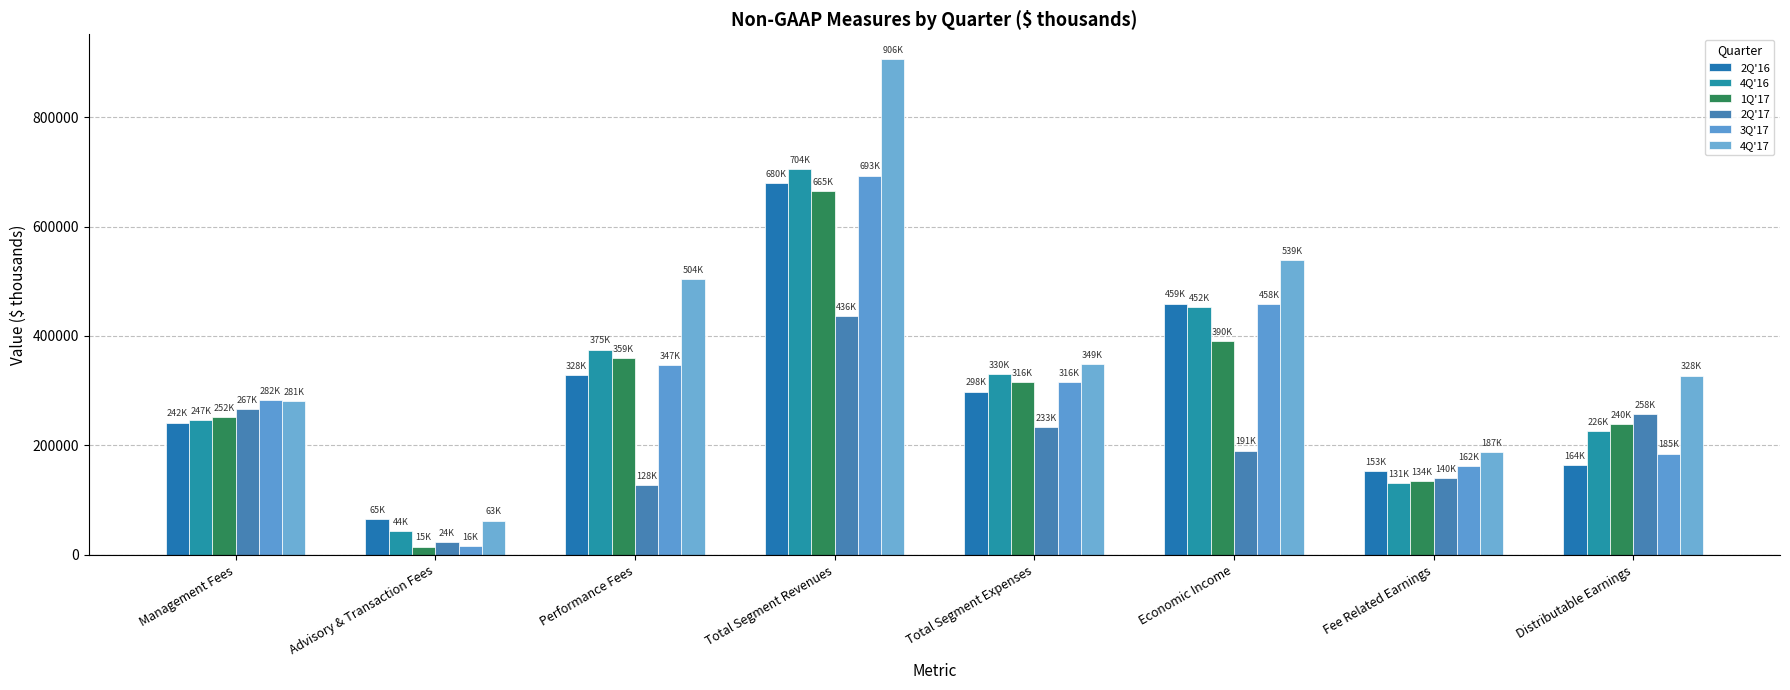

What is the sum of all 3Q'17 values?

2459974